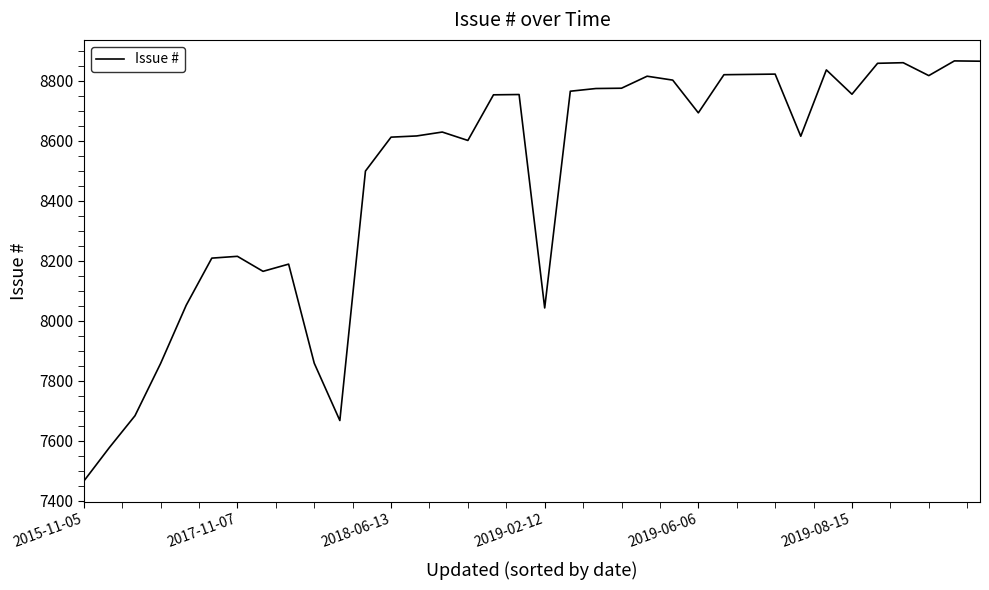

What is the difference between the maximum and minimum values?

1400